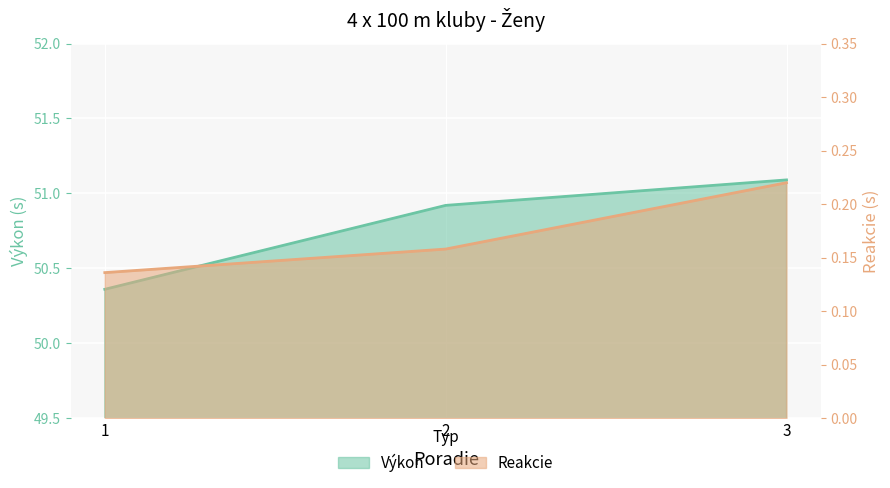

What is the difference between the Výkon values at 2 and 3?

0.2